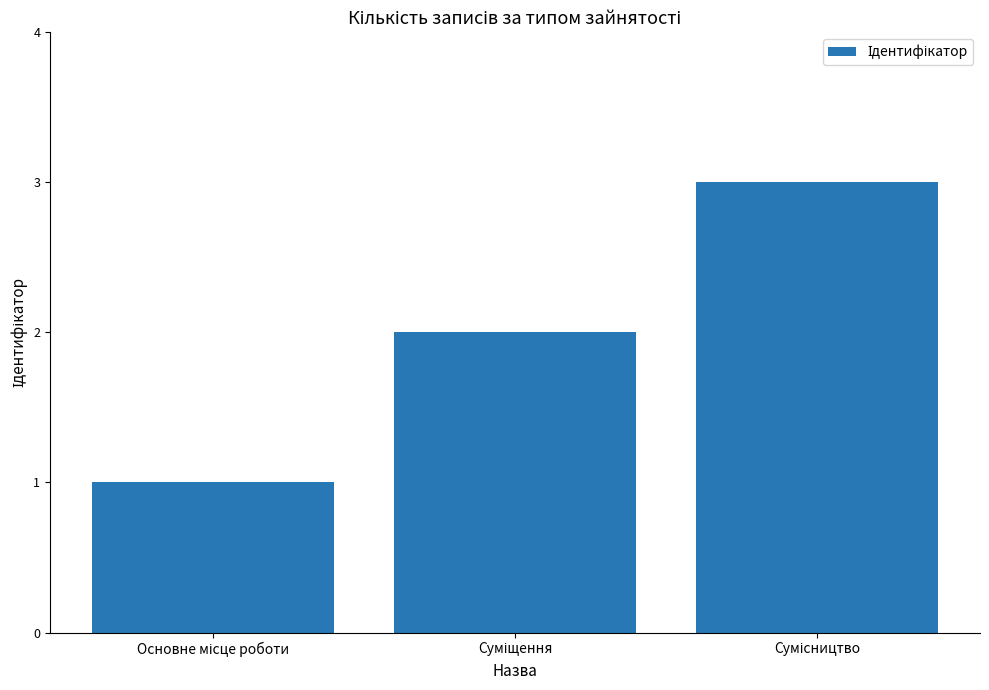

What is the sum of all values?

6